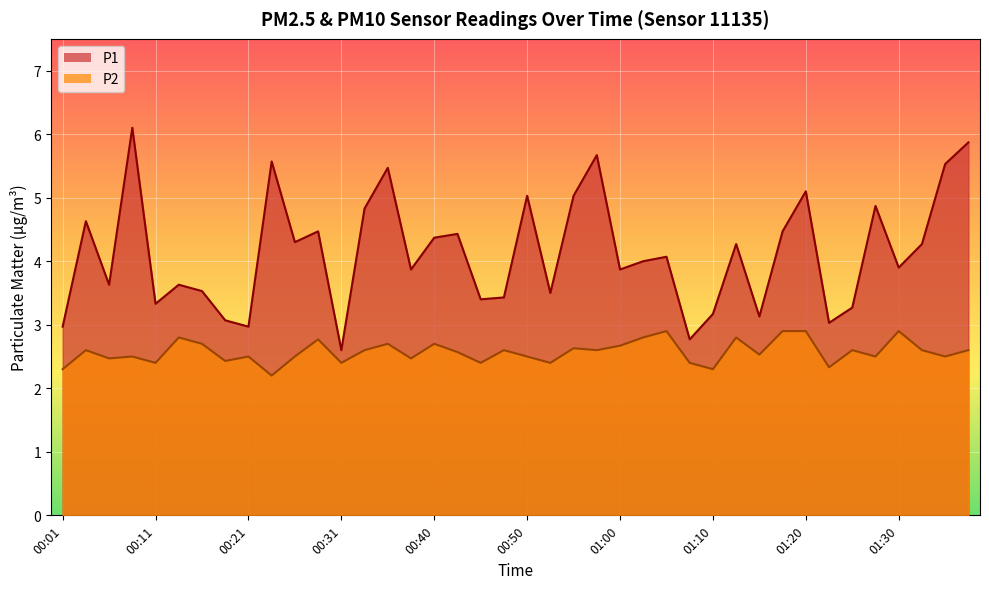

What is the difference between the P2 values at 00:53 and 01:17?

0.5